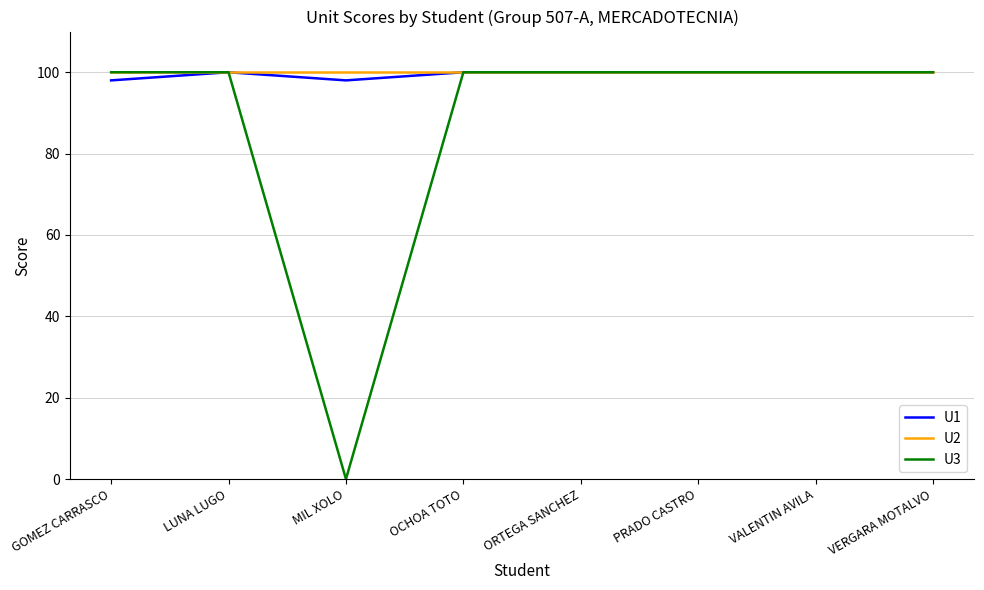

What is the greatest value displayed?

100